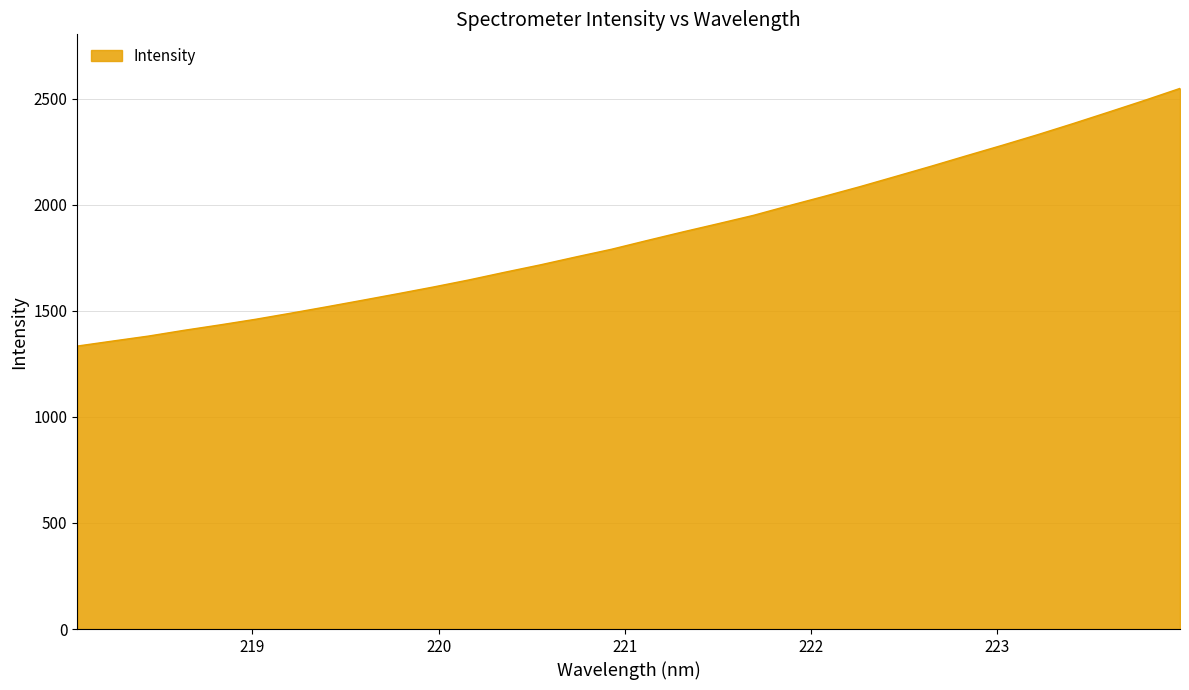

What is the difference between the maximum and minimum values?

1214.3